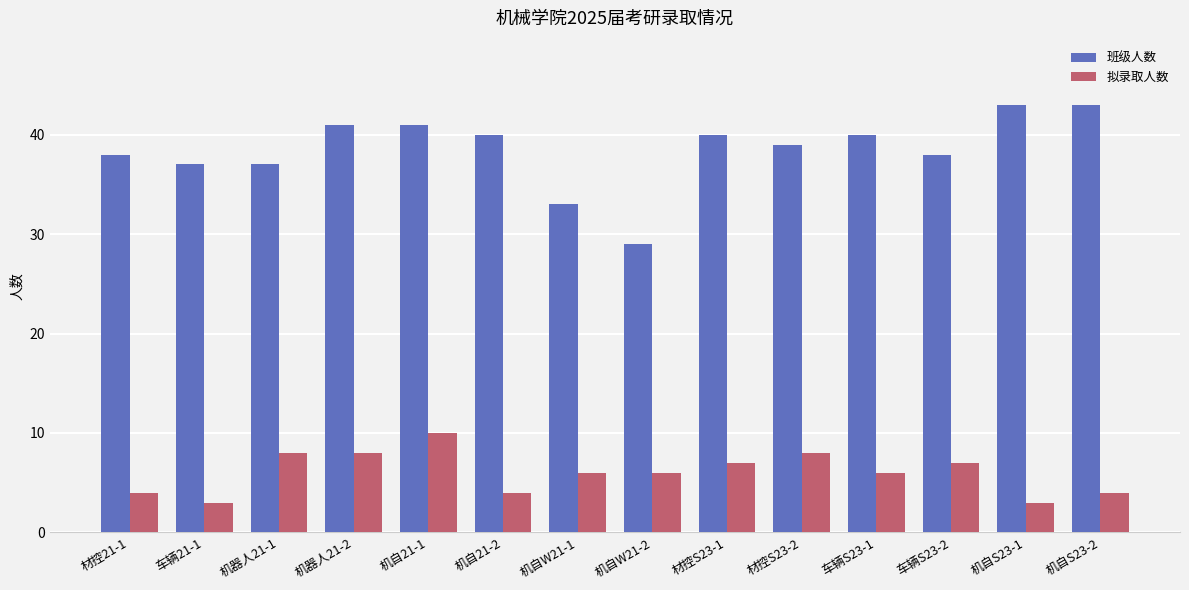

At which category is the sum across all series the highest?

机自21-1